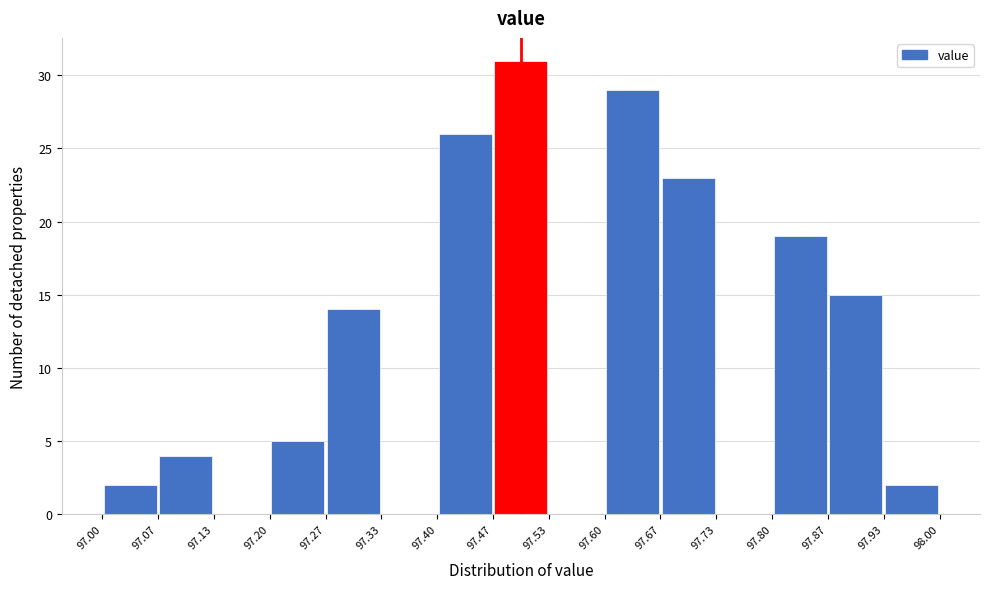

Which range on the x-axis has the tallest bar?

97.47 to 97.53